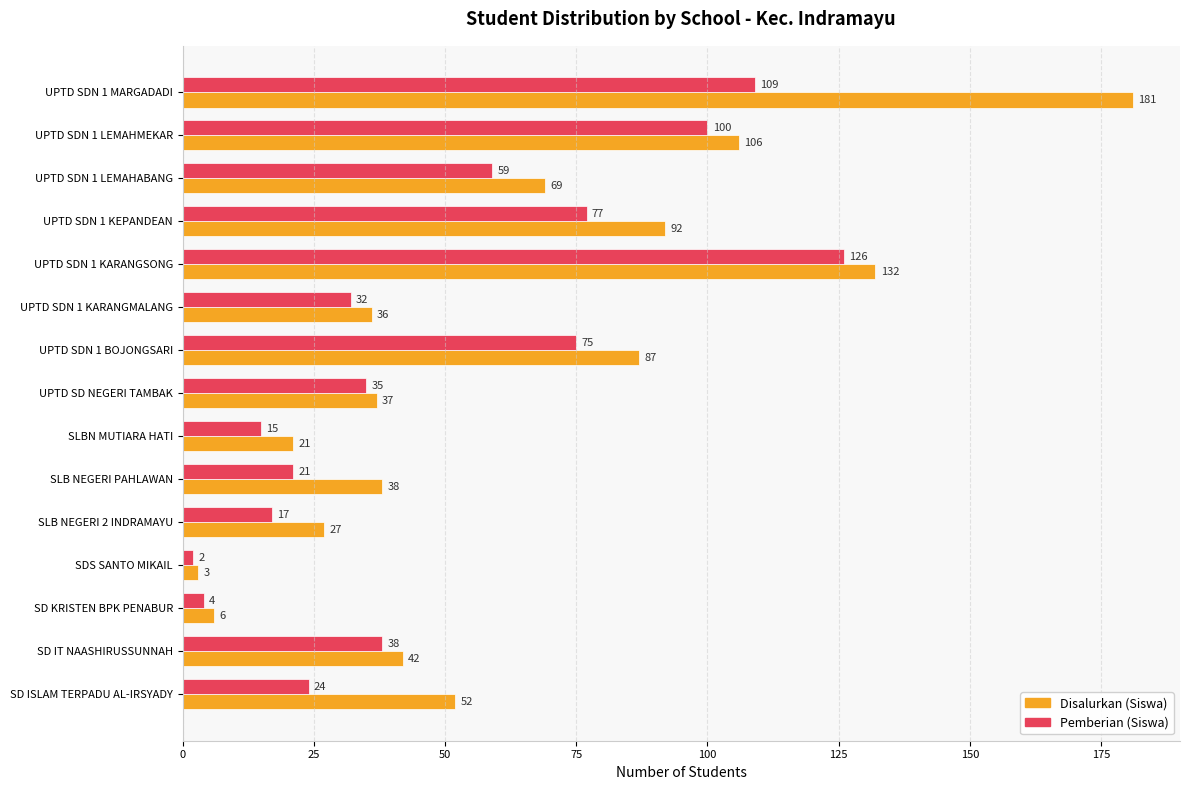

Which series has the widest spread of values?

Disalurkan (Siswa)